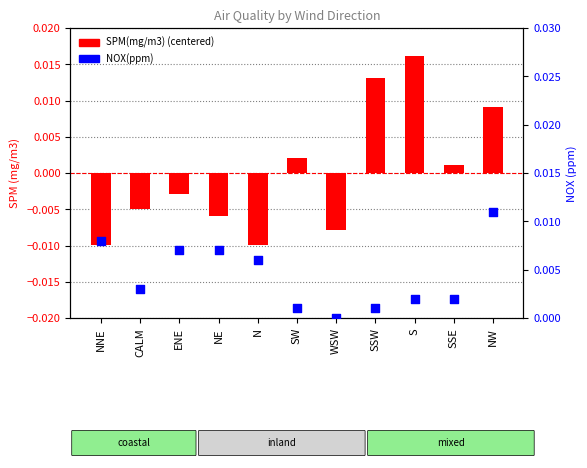

At how many categories does at least one series exceed 0?

10